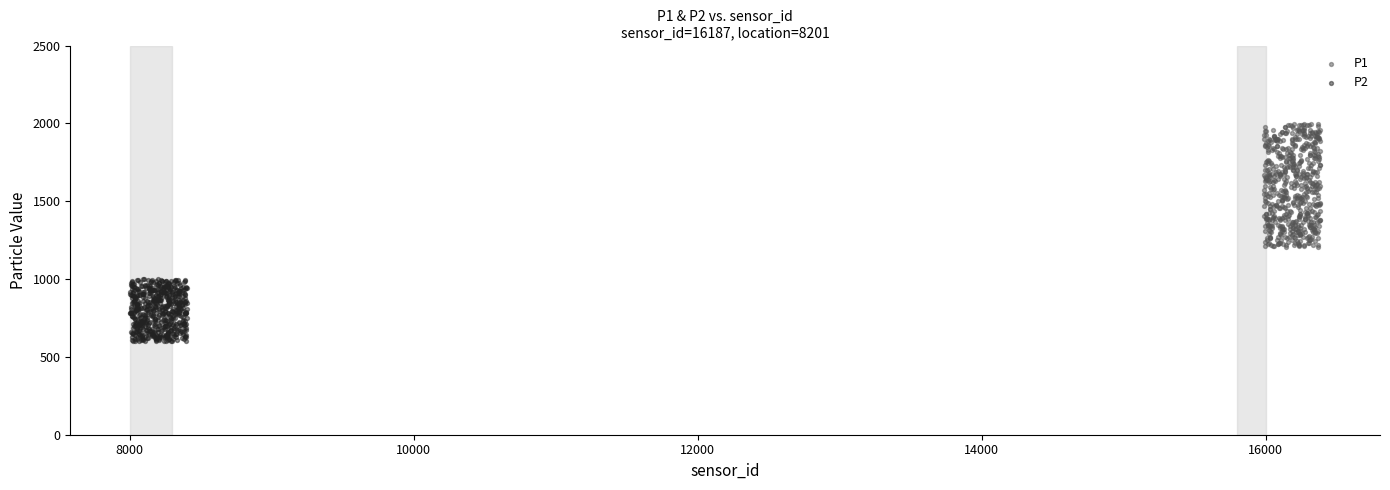

What are all the series names shown in the legend?

P1, P2